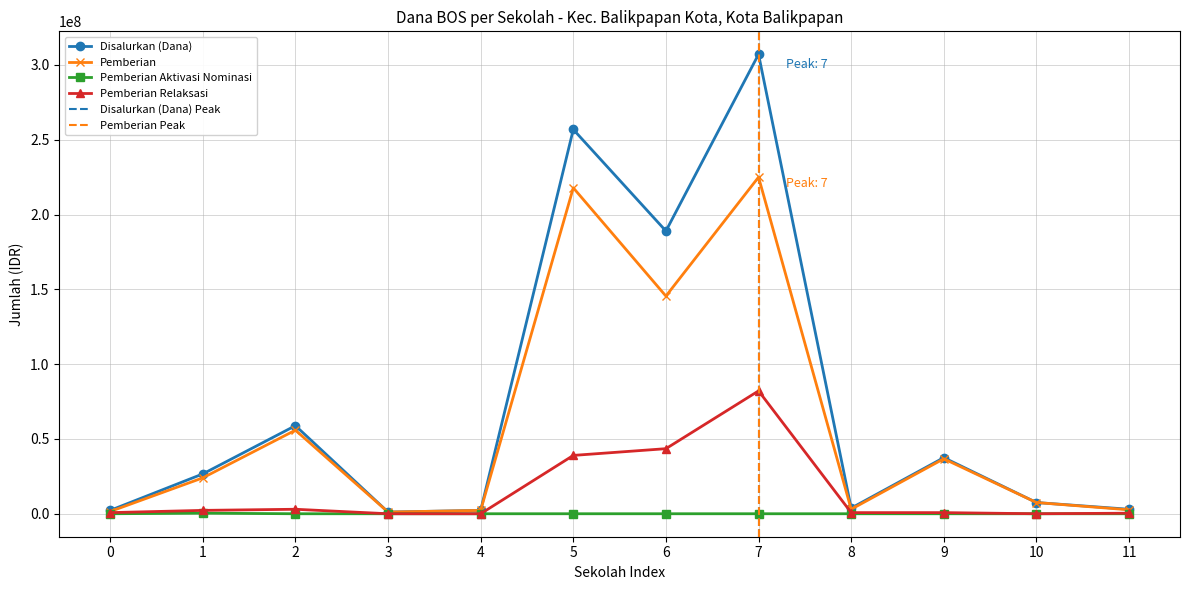

Does the chart display data point markers on the line(s)?

Yes